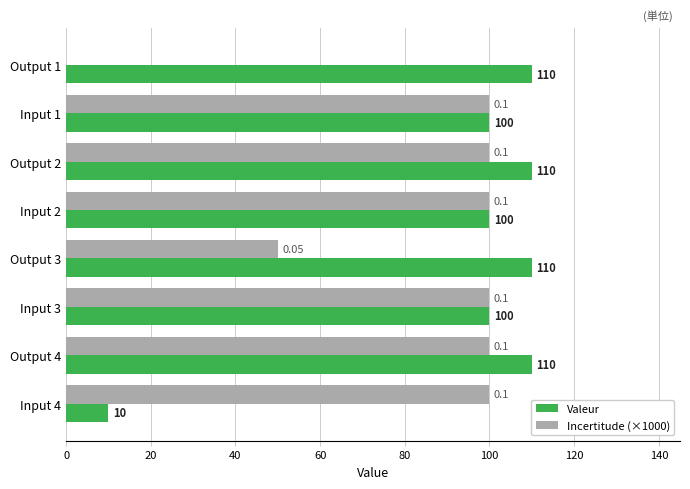

Which series changed the most between Output 2 and Input 2?

Valeur